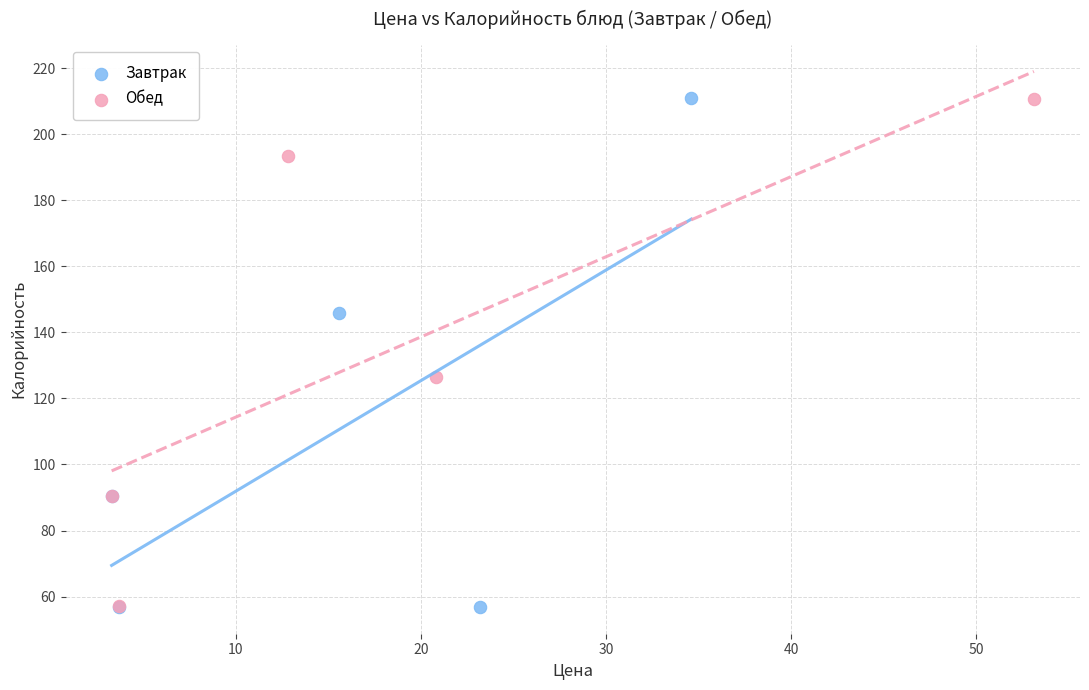

What are all the series names shown in the legend?

Завтрак, Обед